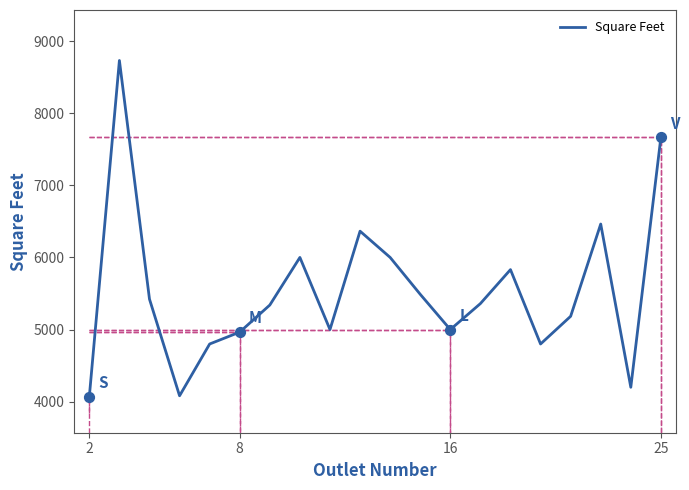

What is the difference between the maximum and minimum values?

4660